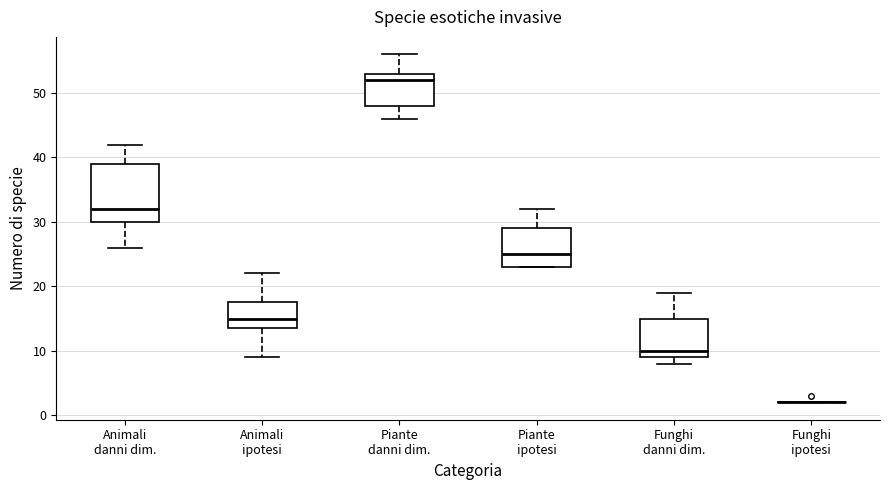

Reading left to right, transcribe this box plot: for each box, give where its median line is, the range the box spans, and where its two whiskers end, as read against the y-axis. The values are not printed on the chart, so give them approximately, as read against the axis.

Animali danni dim.: median 32, box 30 to 39, whiskers 26 to 42
Animali ipotesi: median 15, box 14 to 18, whiskers 9 to 22
Piante danni dim.: median 52, box 48 to 53, whiskers 46 to 56
Piante ipotesi: median 25, box 23 to 29, whiskers 23 to 32
Funghi danni dim.: median 10, box 9 to 15, whiskers 8 to 19
Funghi ipotesi: box collapsed to a line at 2, whiskers 2 to 2